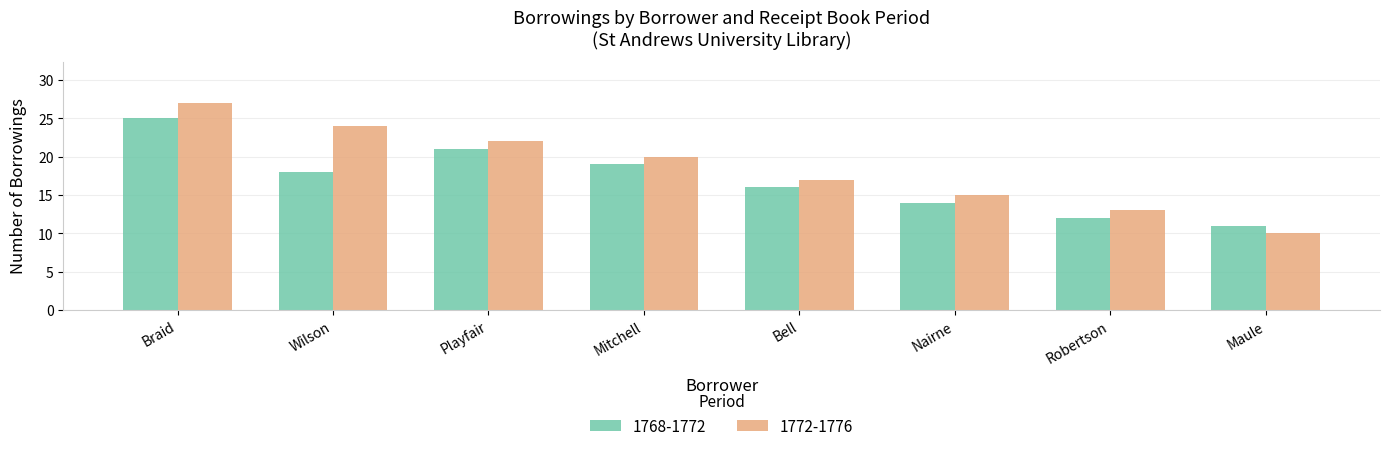

Which series has the largest range (max minus min)?

1772-1776